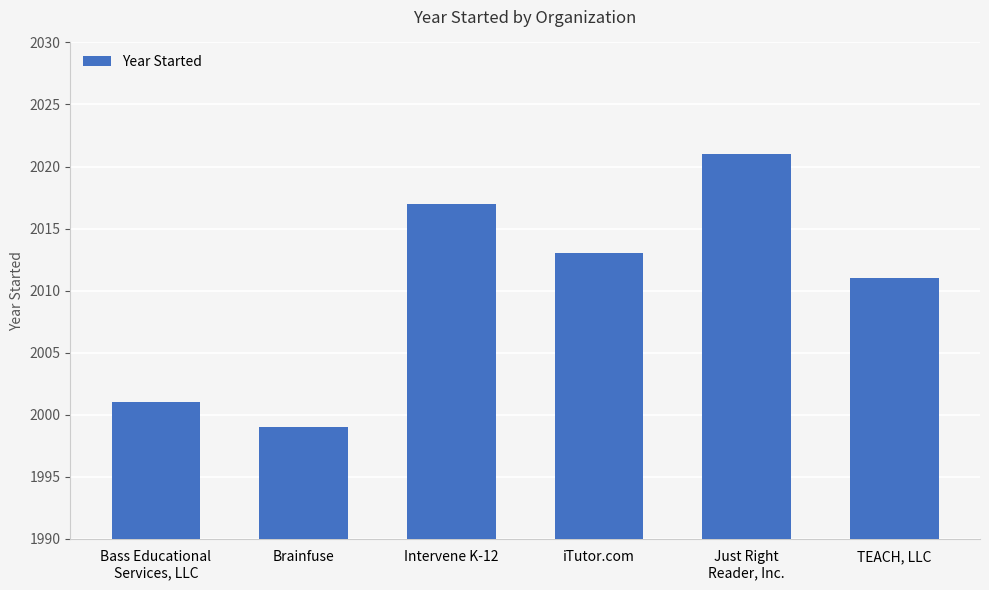

How many data points are less than 2013?

3